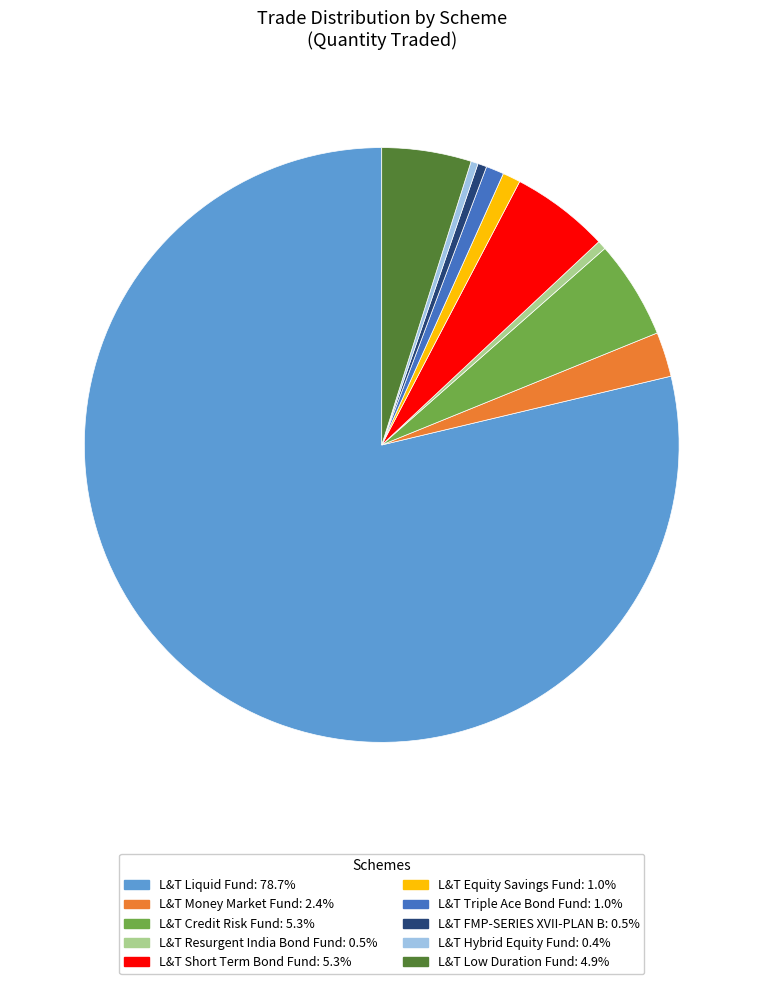

Which category has the biggest portion of the pie?

L&T Liquid Fund